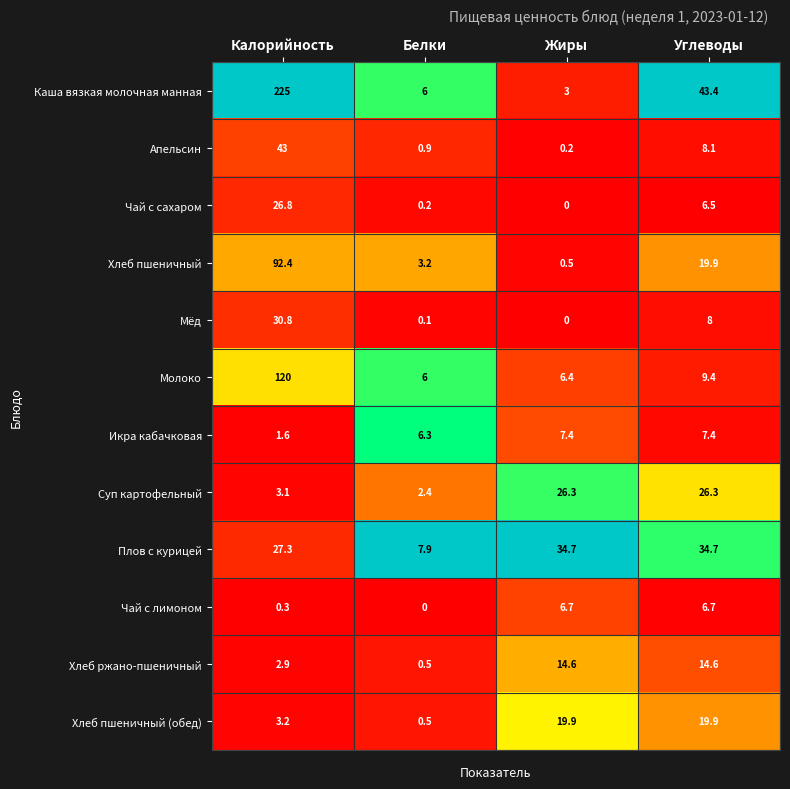

True or false: Хлеб пшеничный (обед) has a value of 11.5 at Углеводы.

False